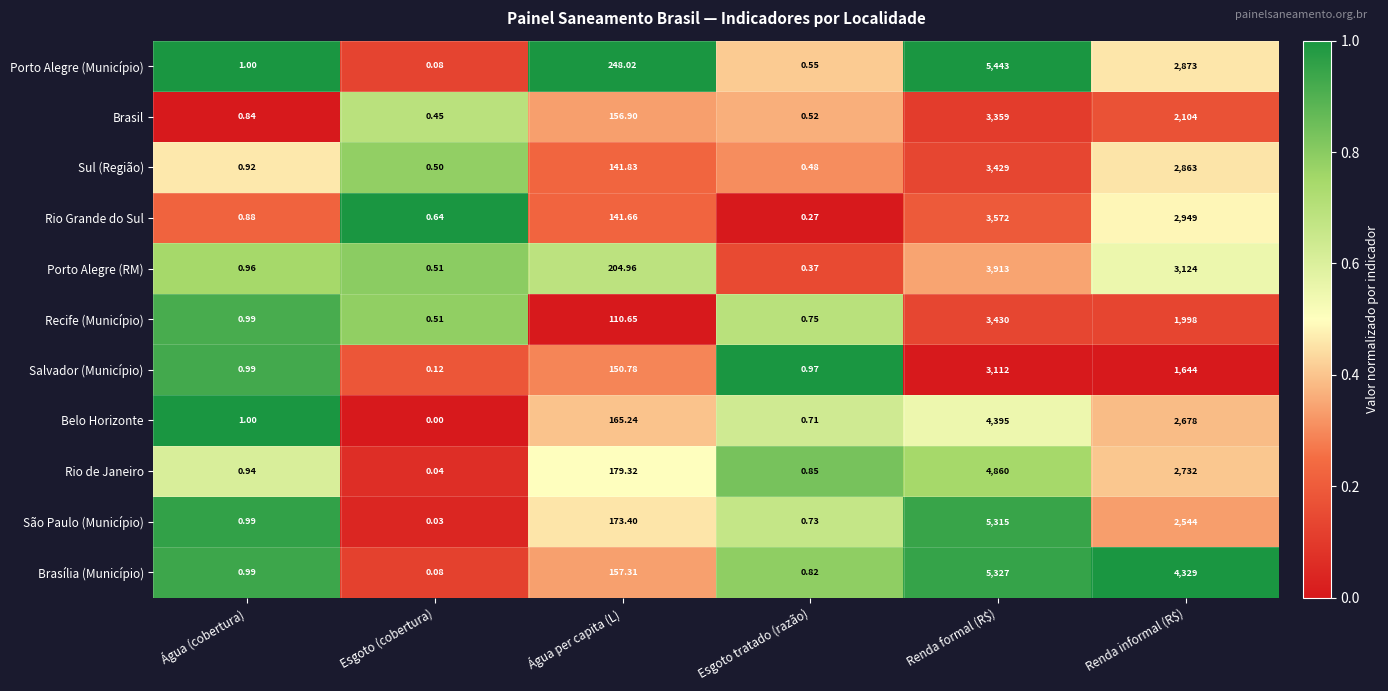

At which category is the sum across all series the highest?

Renda formal (R$)